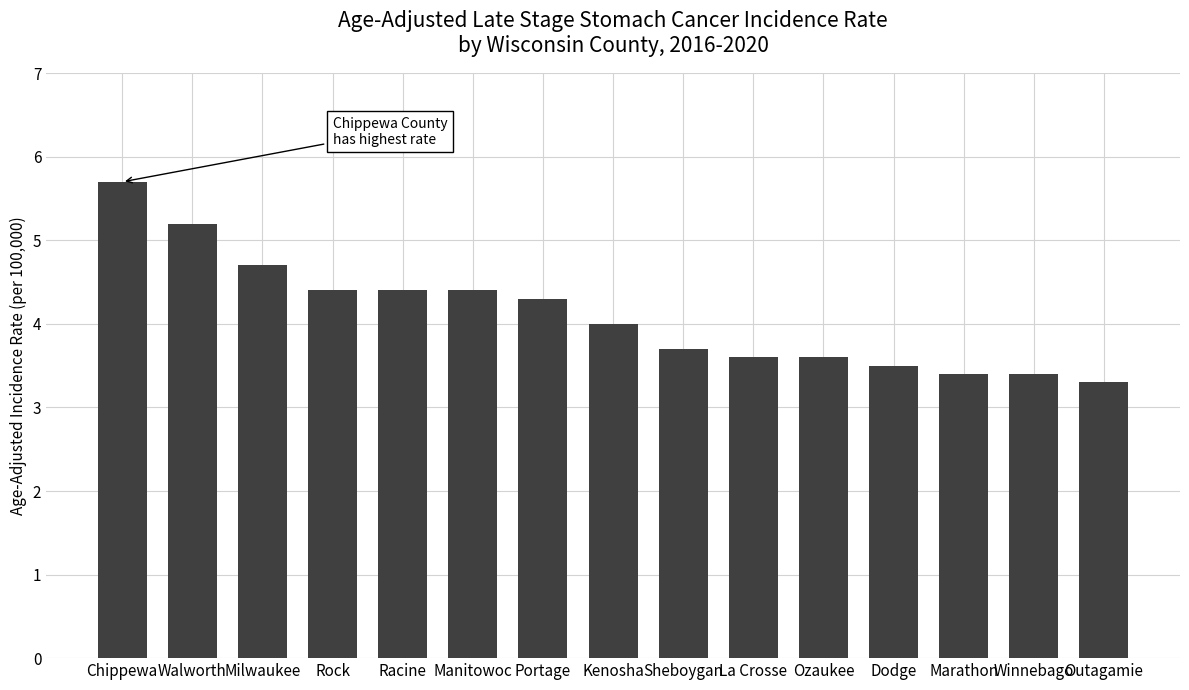

What is the average value?

4.1